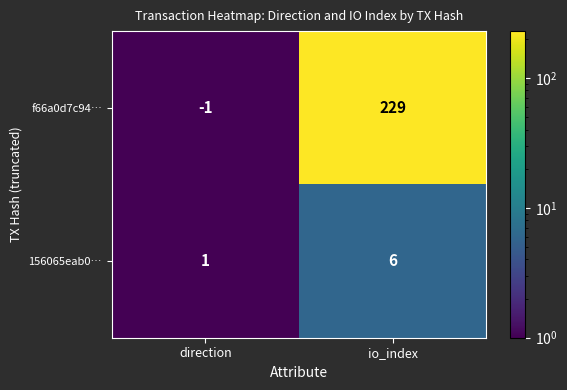

What is the approximate value of 156065eab0… at io_index?

6